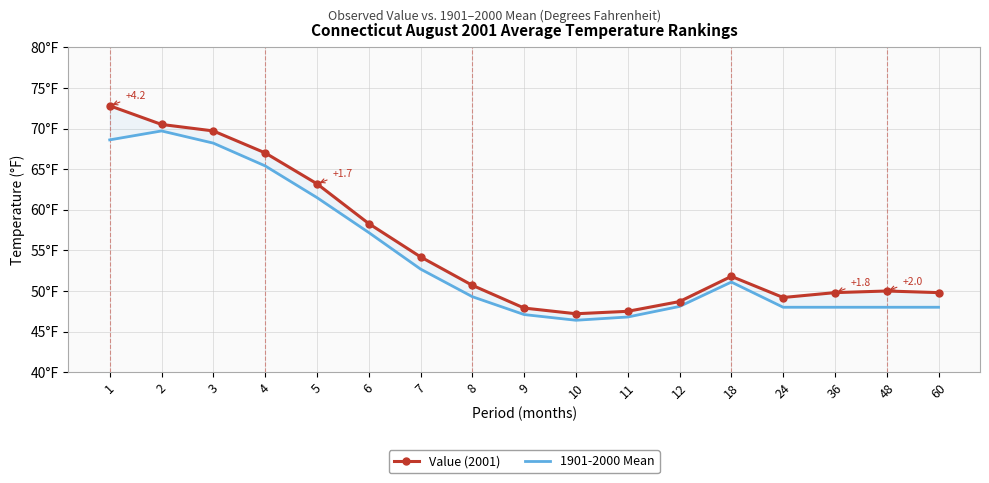

What value does the 1901-2000 Mean series have at 24?

48.0